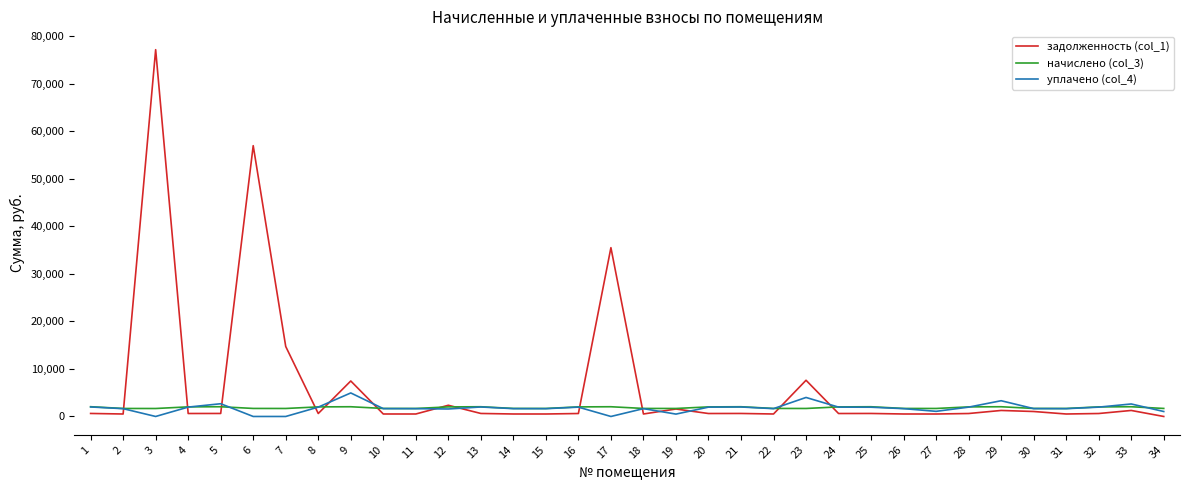

The value of уплачено (col_4) at 23 is 4000.0. True or false?

True